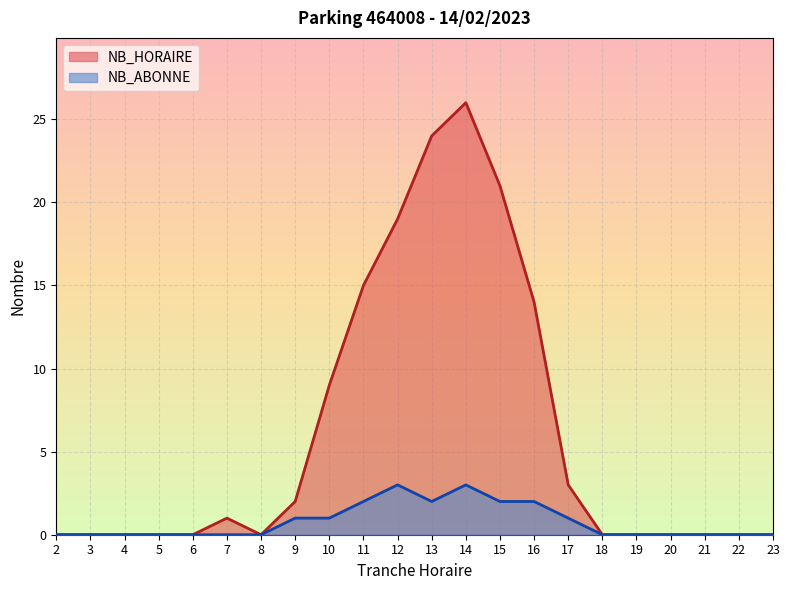

True or false: NB_ABONNE and NB_HORAIRE intersect in this chart.

False